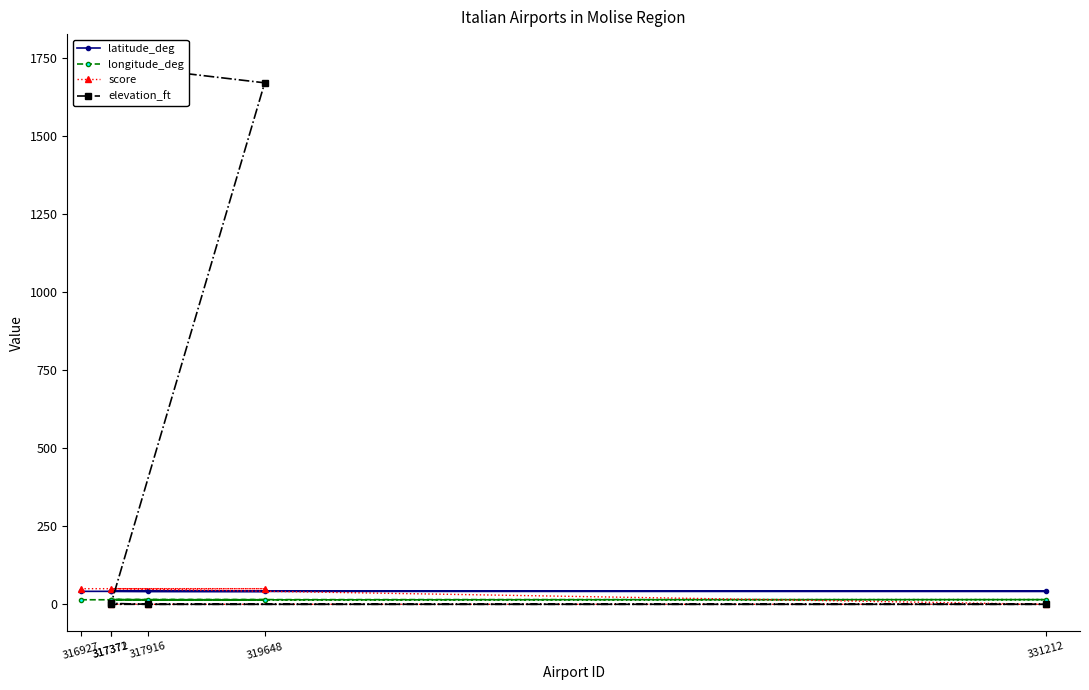

Reading right to left, extract all data points from this chart.

latitude_deg: 317371=42.0	317916=41.5	331212=41.6	317372=41.9	319648=41.5	316927=41.5
longitude_deg: 317371=15.0	317916=14.1	331212=15.0	317372=15.0	319648=14.5	316927=14.5
score: 317371=0.0	317916=0.0	331212=0.0	317372=50.0	319648=50.0	316927=50.0
elevation_ft: 317371=3.0	317916=0.0	331212=0.0	317372=0.0	319648=1669.0	316927=1738.0